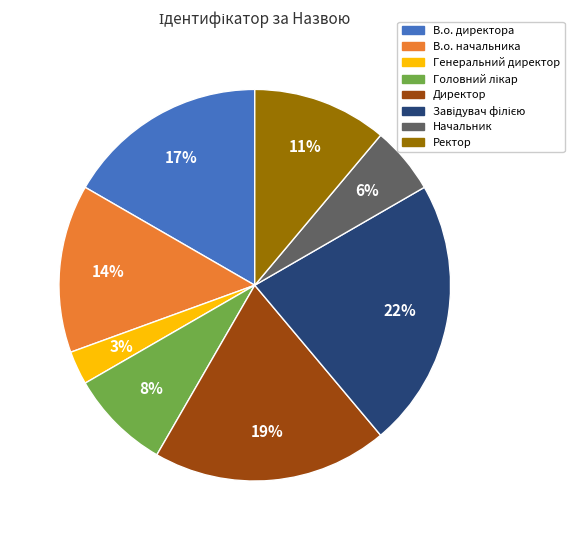

Which has a higher value, Генеральний директор or Ректор?

Ректор